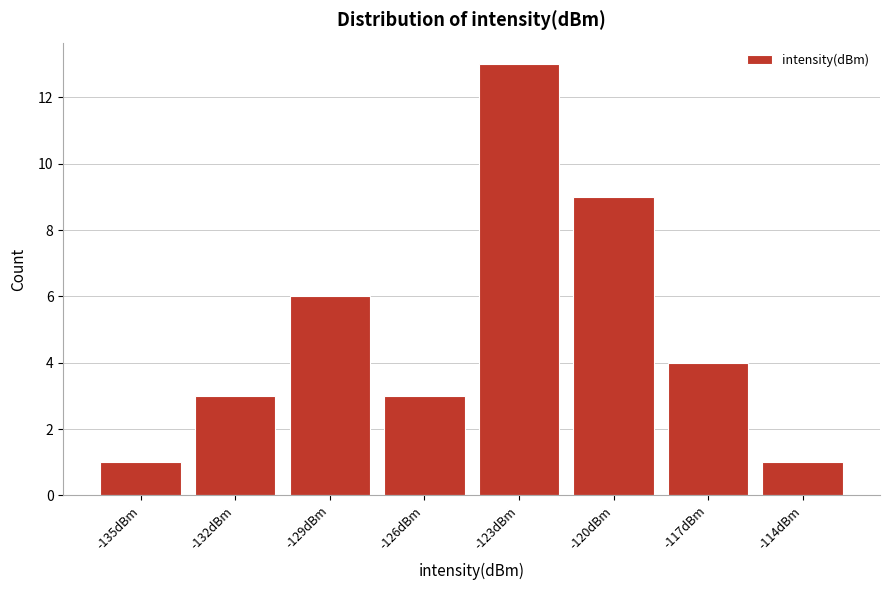

Reading right to left, extract all data points from this chart.

-114dBm=1	-117dBm=4	-120dBm=9	-123dBm=13	-126dBm=3	-129dBm=6	-132dBm=3	-135dBm=1